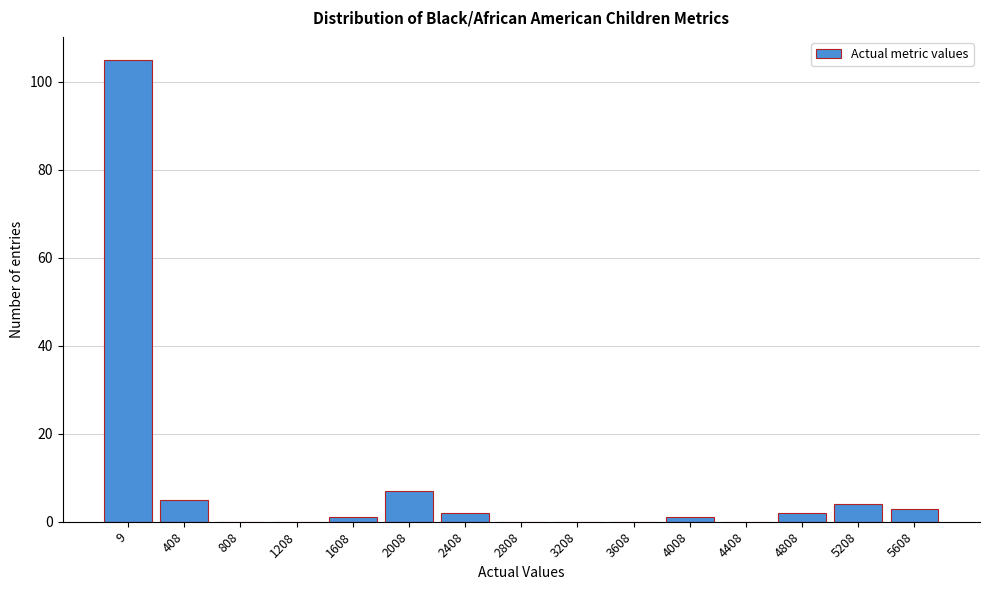

Reading left to right, list all the values displayed in this chart.

9=105	408=5	808=0	1208=0	1608=1	2008=7	2408=2	2808=0	3208=0	3608=0	4008=1	4408=0	4808=2	5208=4	5608=3